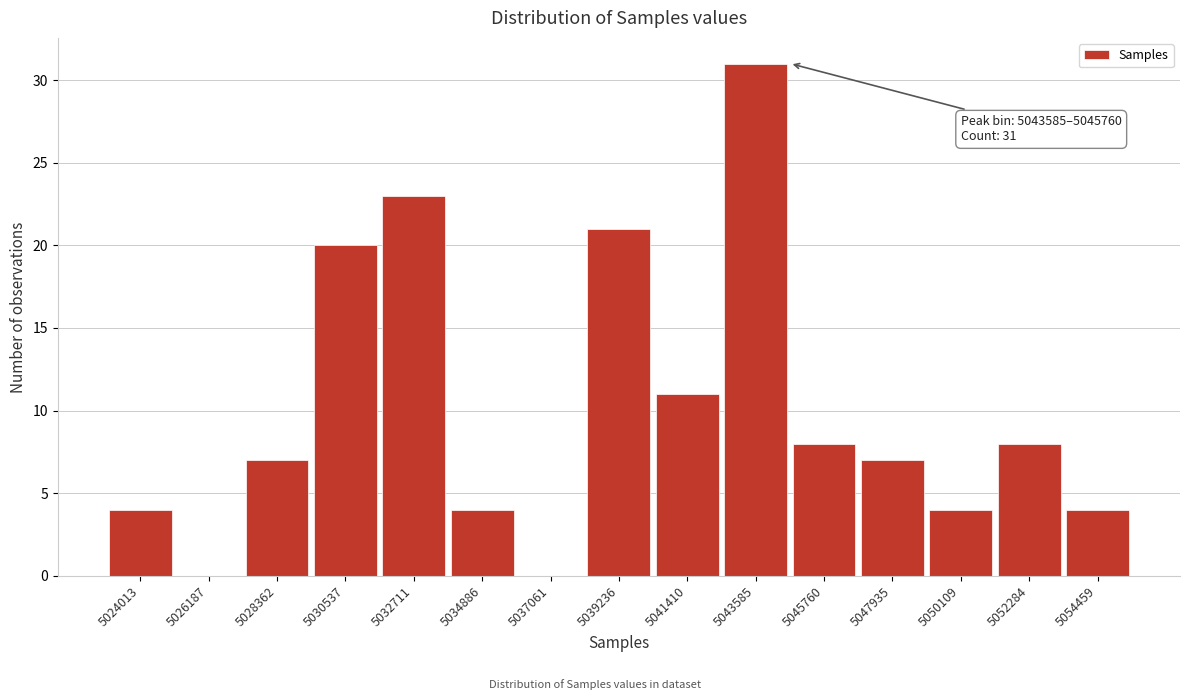

Between 5030537 and 5037061, which is larger?

5030537